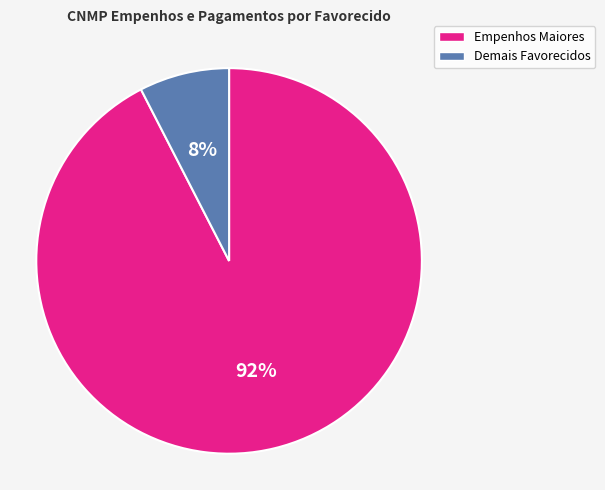

Is there any slice that represents more than half of the pie?

Yes